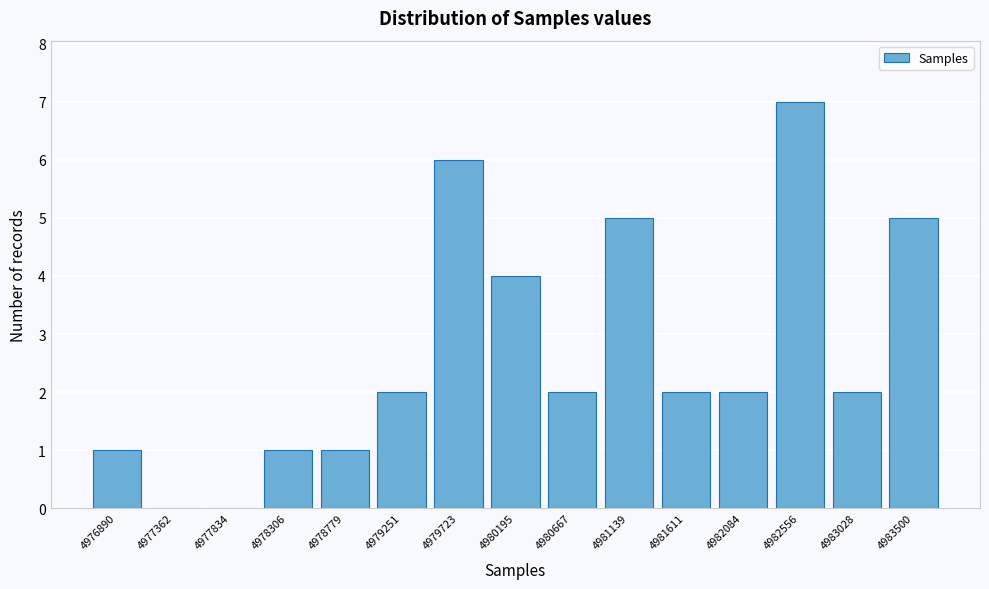

Reading left to right, list every bar in this chart as the range it spans on the x-axis followed by its height. Neither the bar edges nor the heights are printed on the chart, so give them approximately, as read against the axes.

4976650 to 4977150: 1
4977150 to 4977600: 0
4977600 to 4978050: 0
4978050 to 4978550: 1
4978550 to 4979000: 1
4979000 to 4979500: 2
4979500 to 4979950: 6
4979950 to 4980450: 4
4980450 to 4980900: 2
4980900 to 4981400: 5
4981400 to 4981850: 2
4981850 to 4982300: 2
4982300 to 4982800: 7
4982800 to 4983250: 2
4983250 to 4983750: 5